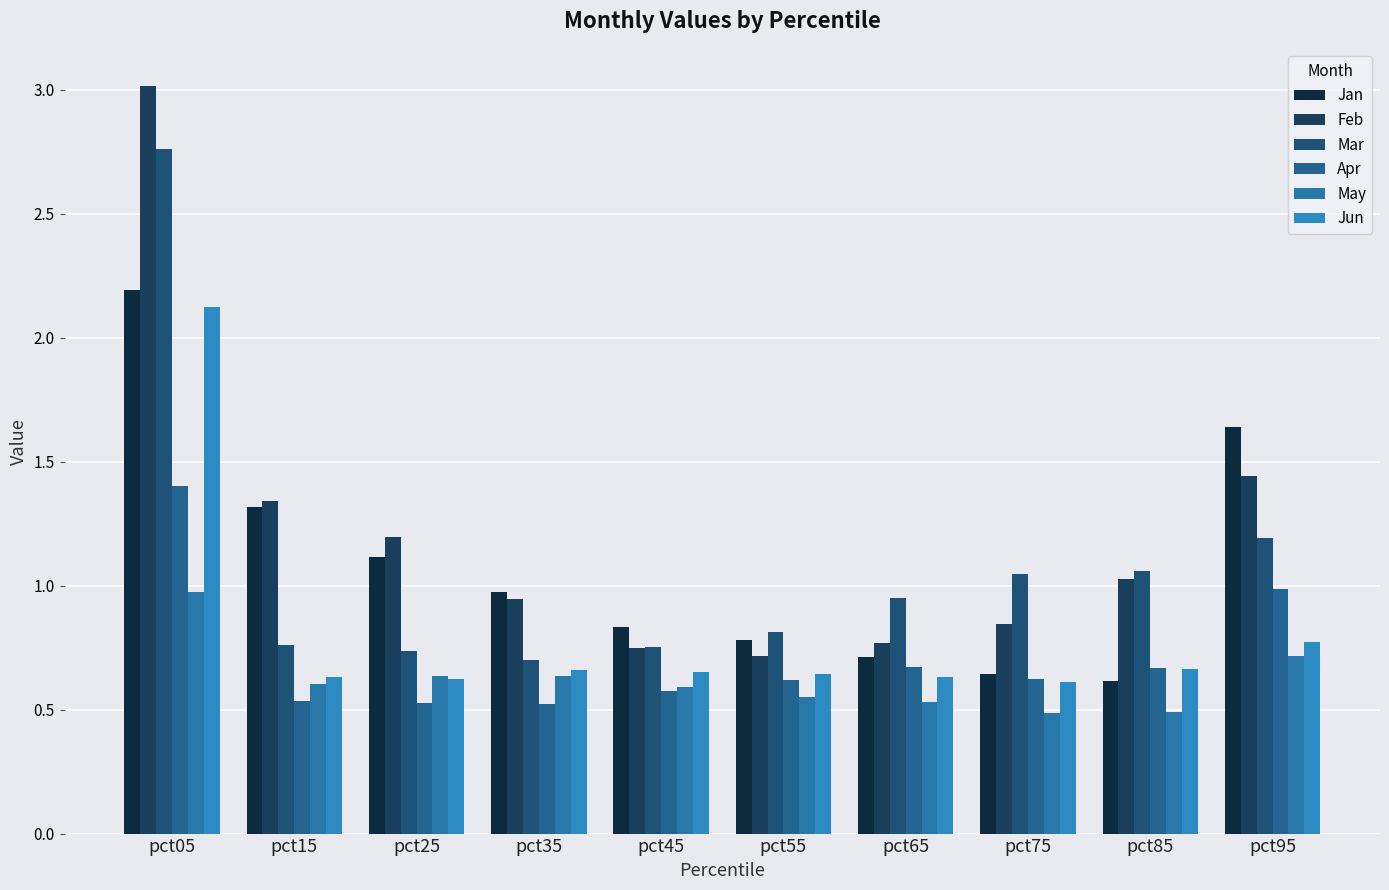

Are the bars horizontal?

No